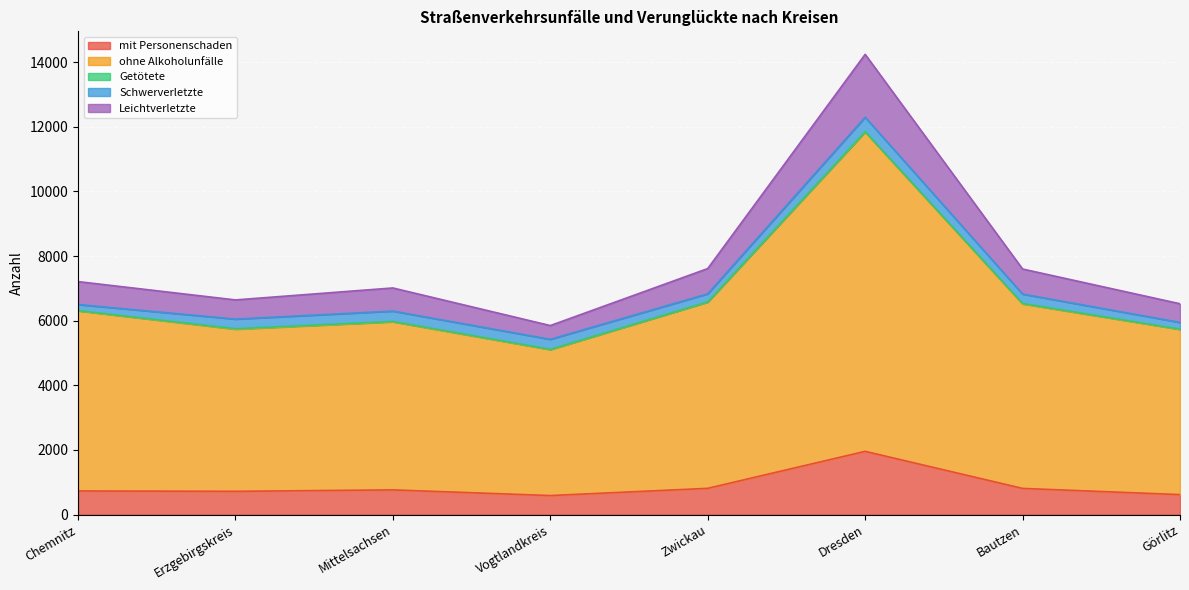

Is the value of Leichtverletzte at Erzgebirgskreis greater than the value of mit Personenschaden at Vogtlandkreis?

Yes